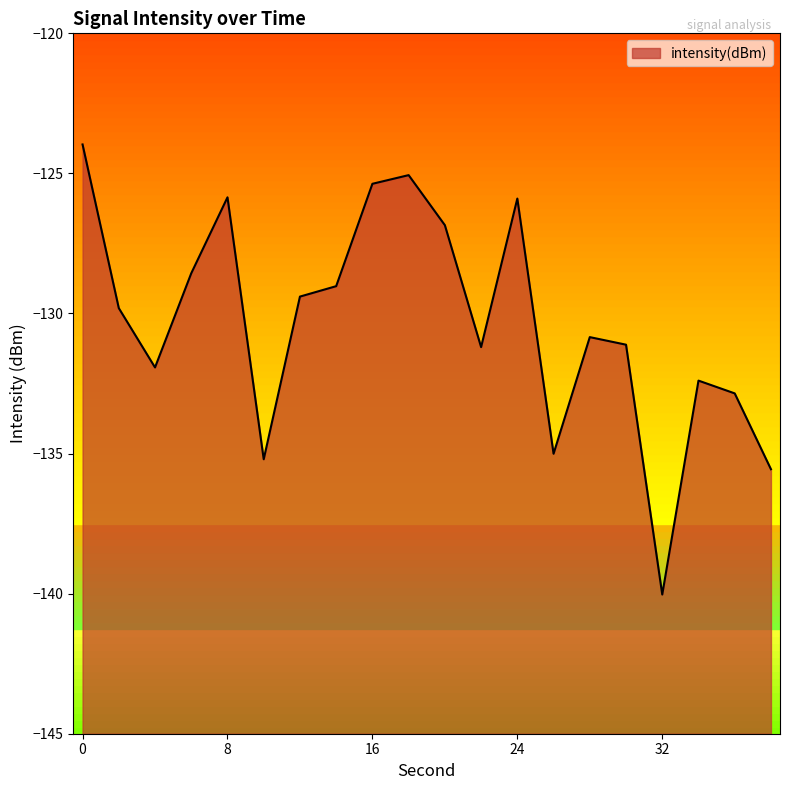

What is the sum of the values at 38 and 24?

-261.5